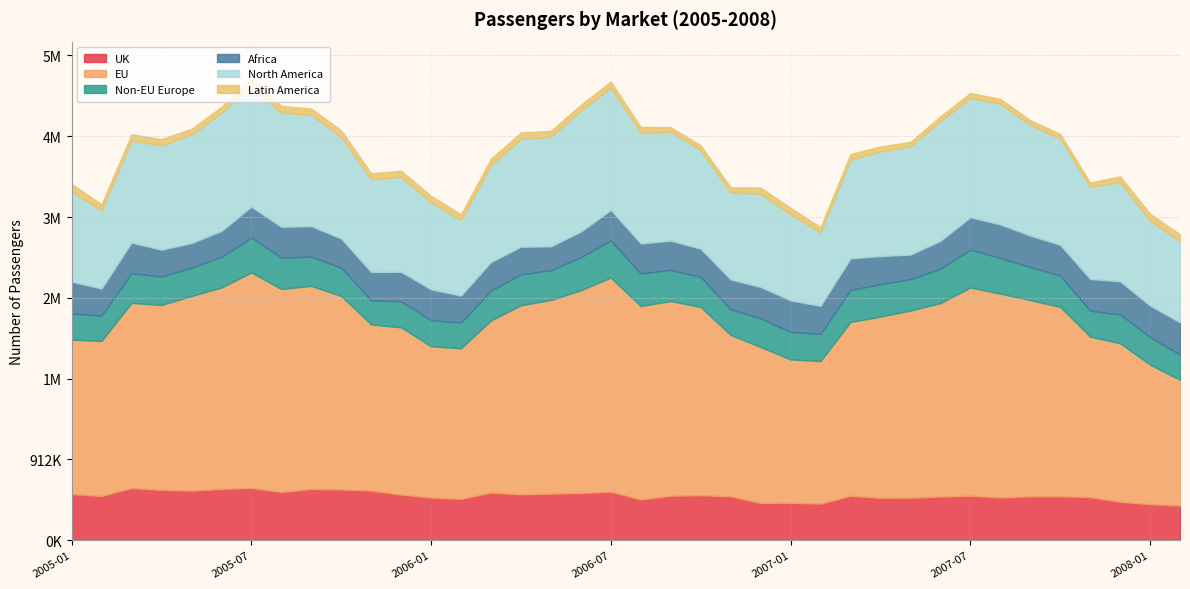

Which series has the largest total across all categories?

EU